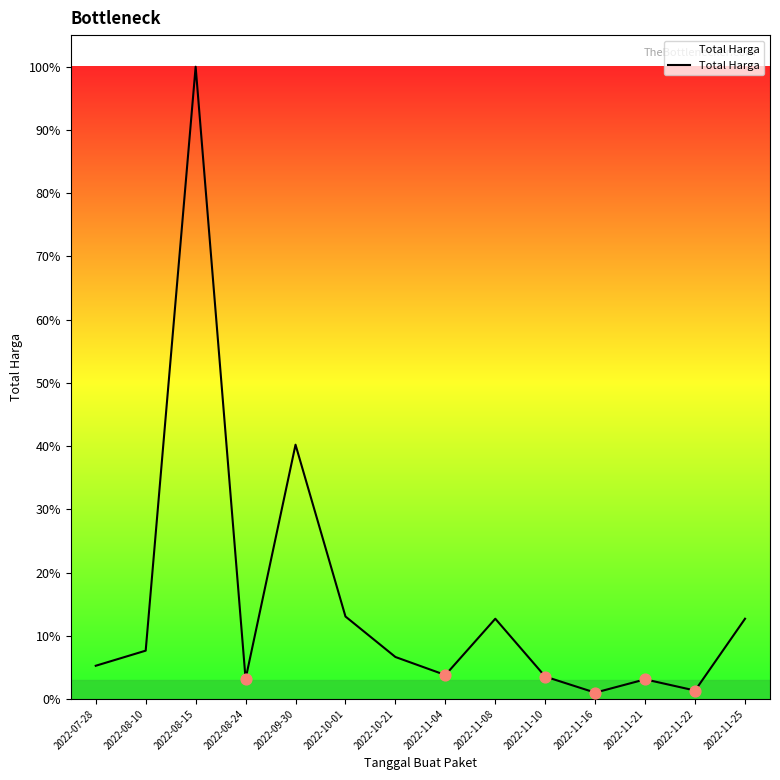

Which has a higher value, 2022-11-22 or 2022-11-21?

2022-11-21